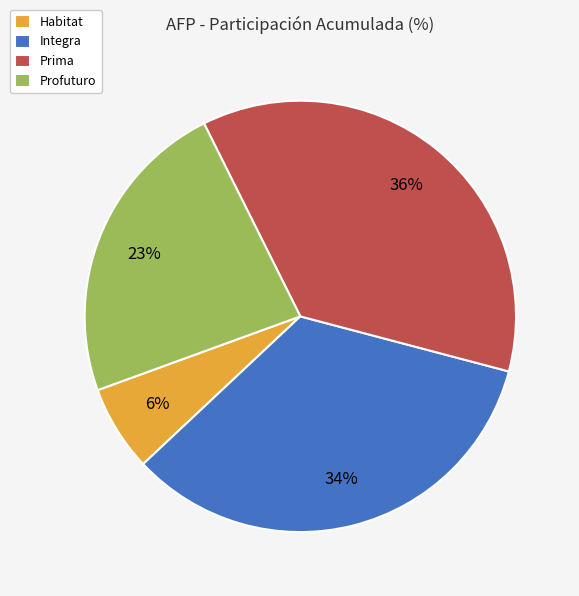

Which slice is the smallest?

Habitat